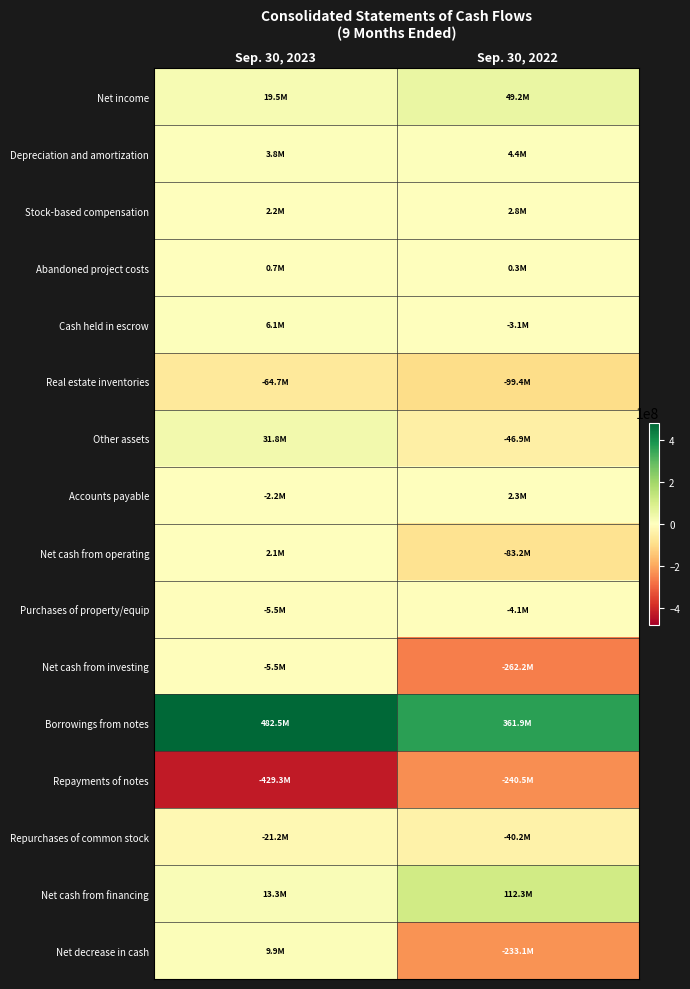

Which series has the largest range (max minus min)?

Net cash from investing